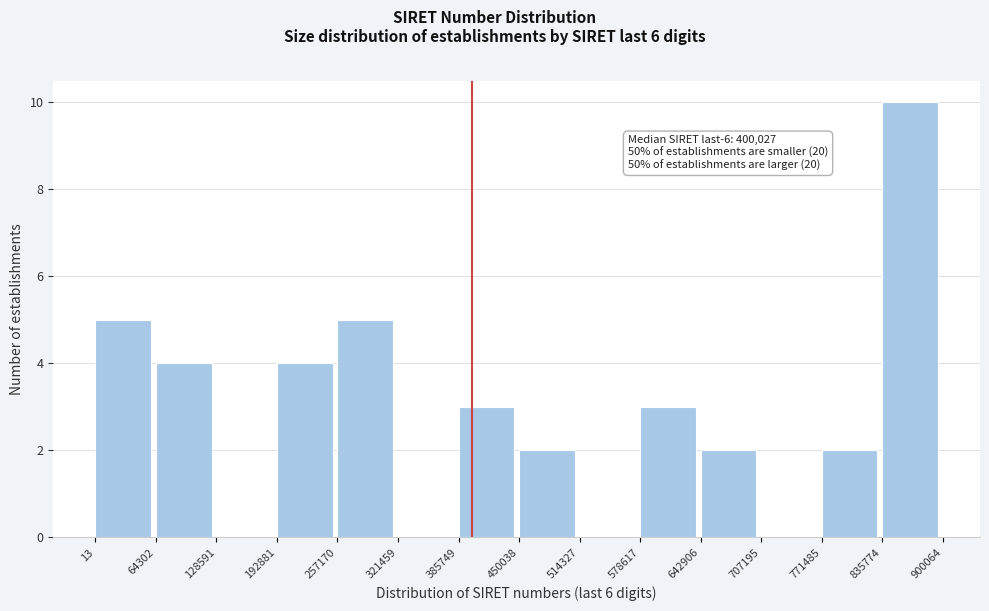

Which range on the x-axis has the tallest bar?

835774 to 900064